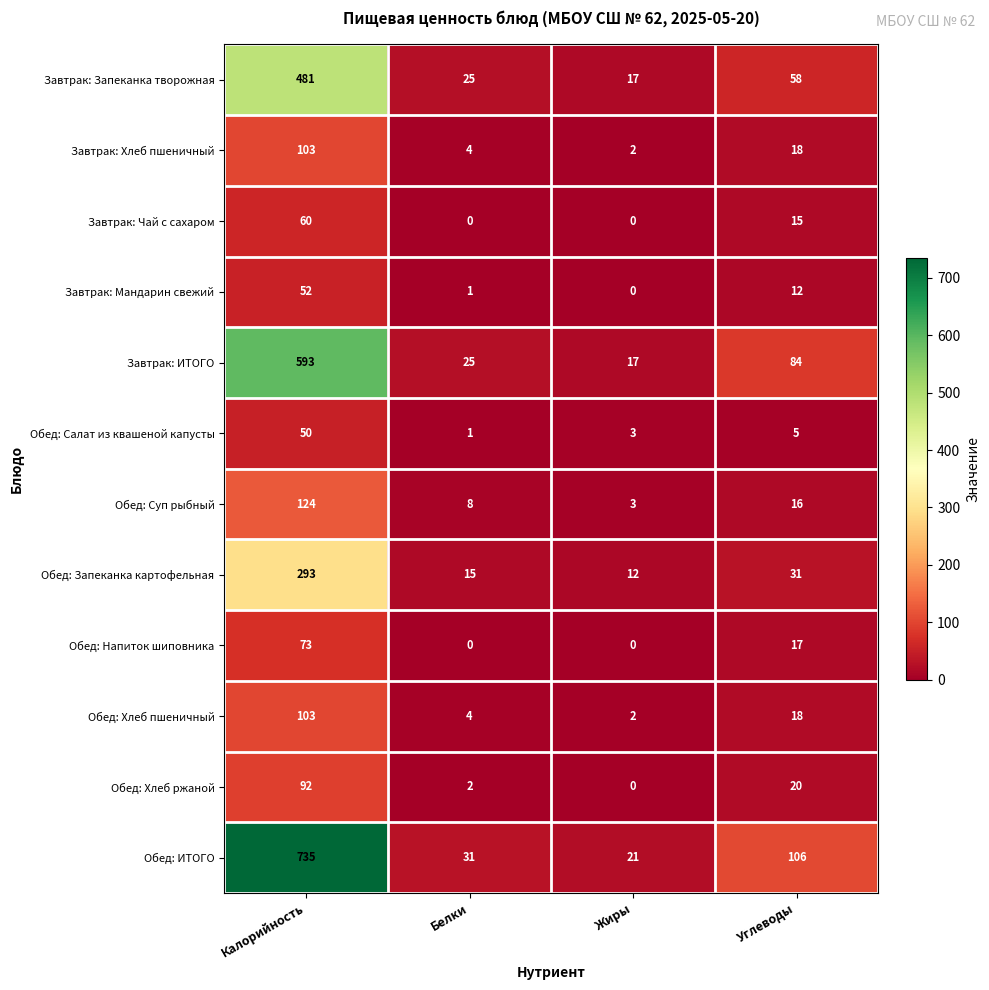

True or false: Обед: ИТОГО has a value of 187 at Углеводы.

False